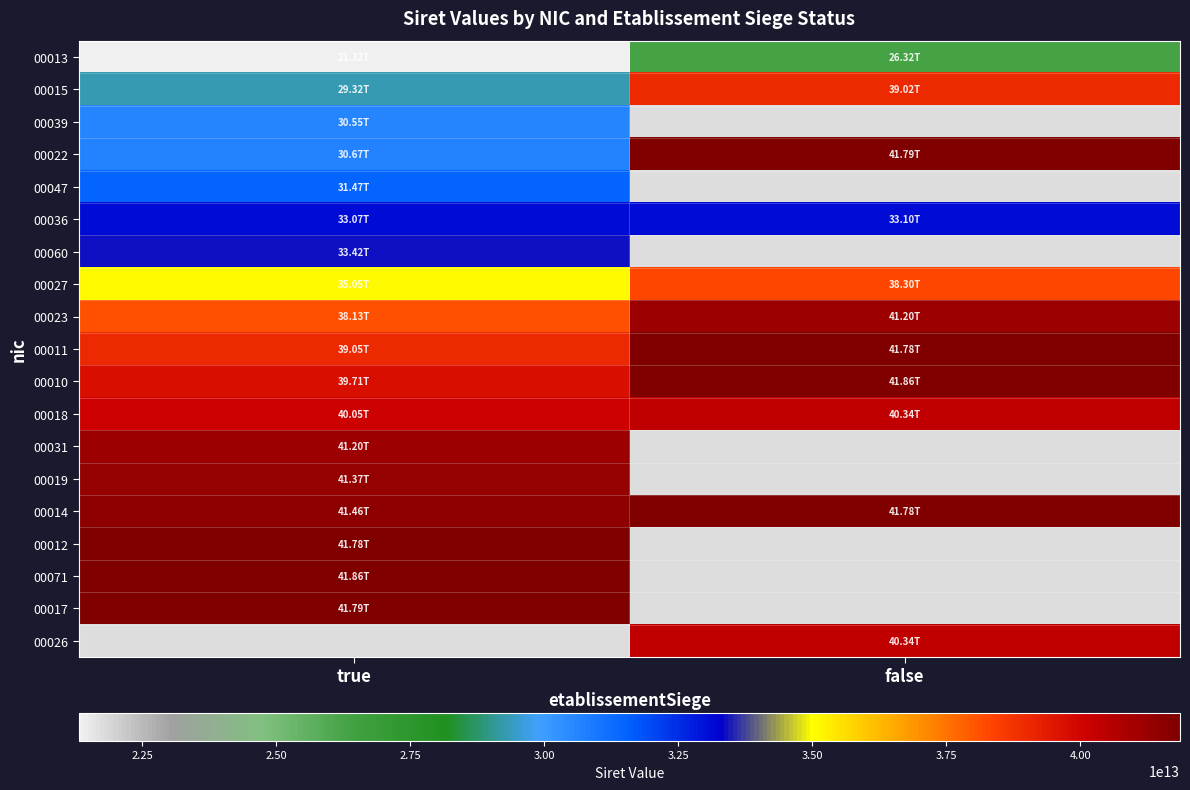

List the series in order of their peak value, lowest first.

00013, 00039, 00047, 00036, 00060, 00027, 00015, 00018, 00023, 00031, 00019, 00011, 00012, 00014, 00017, 00022, 00071, 00010, 00026